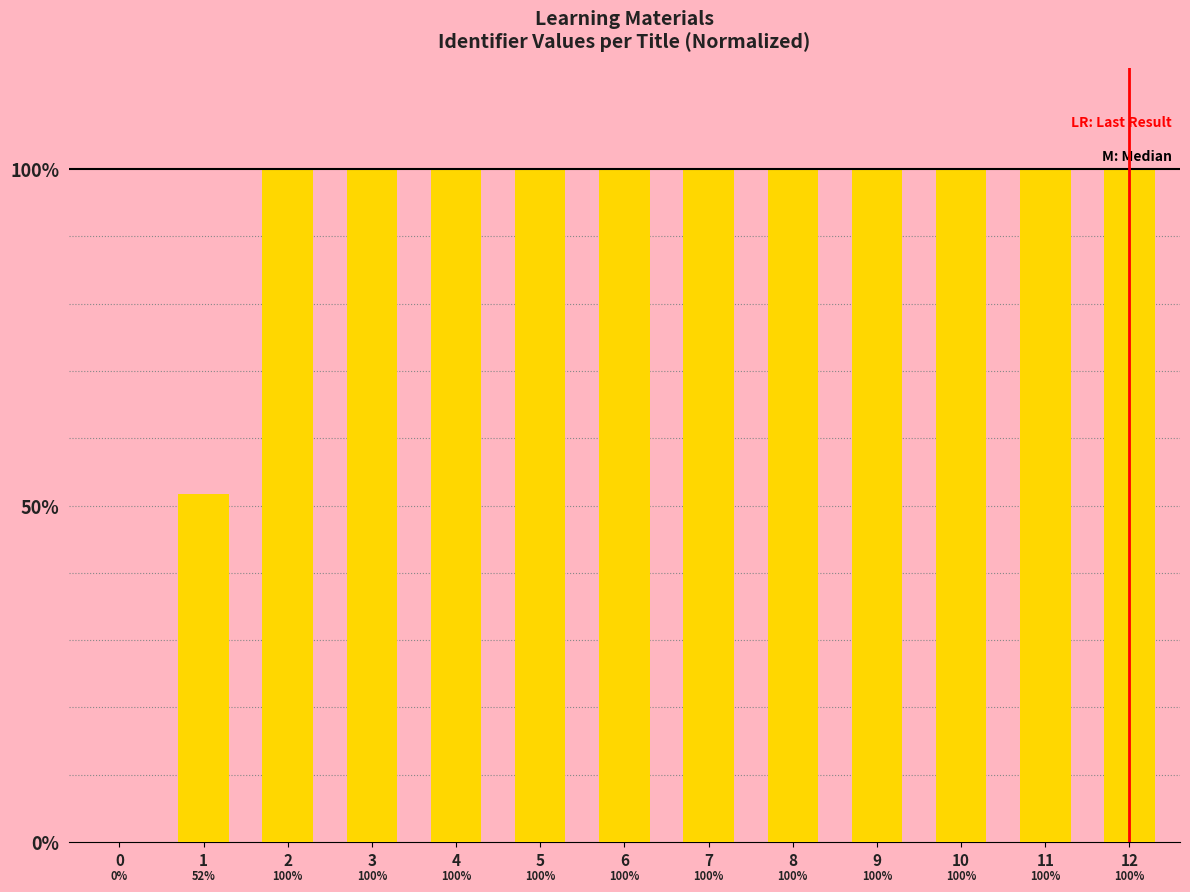

What is the average value?

88.6